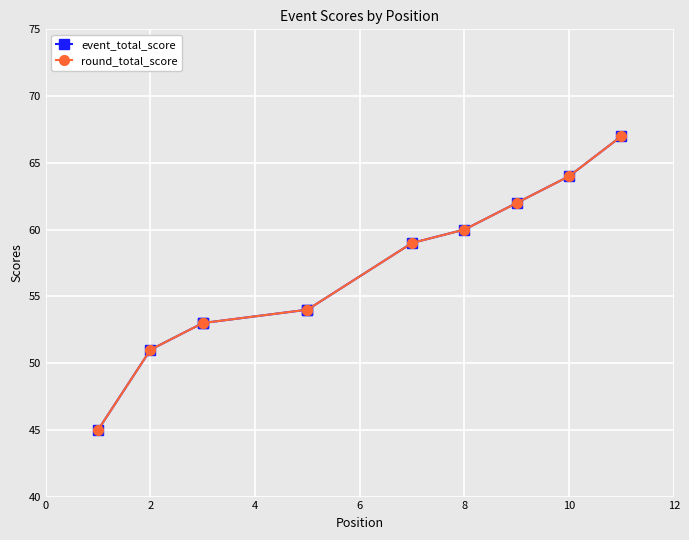

What is the smallest value displayed?

45